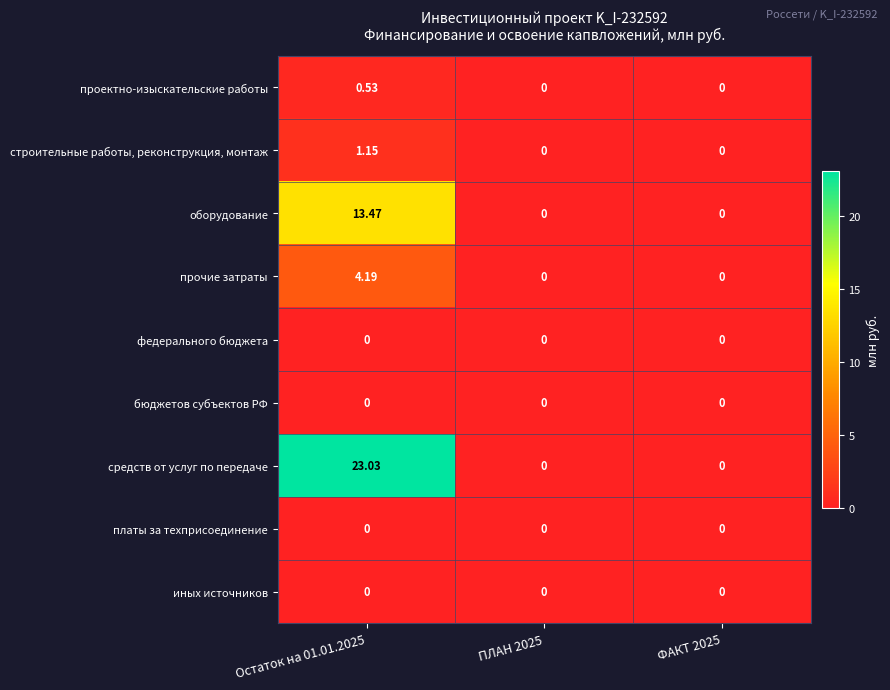

Which series changed the most between Остаток на 01.01.2025 and ФАКТ 2025?

средств от услуг по передаче